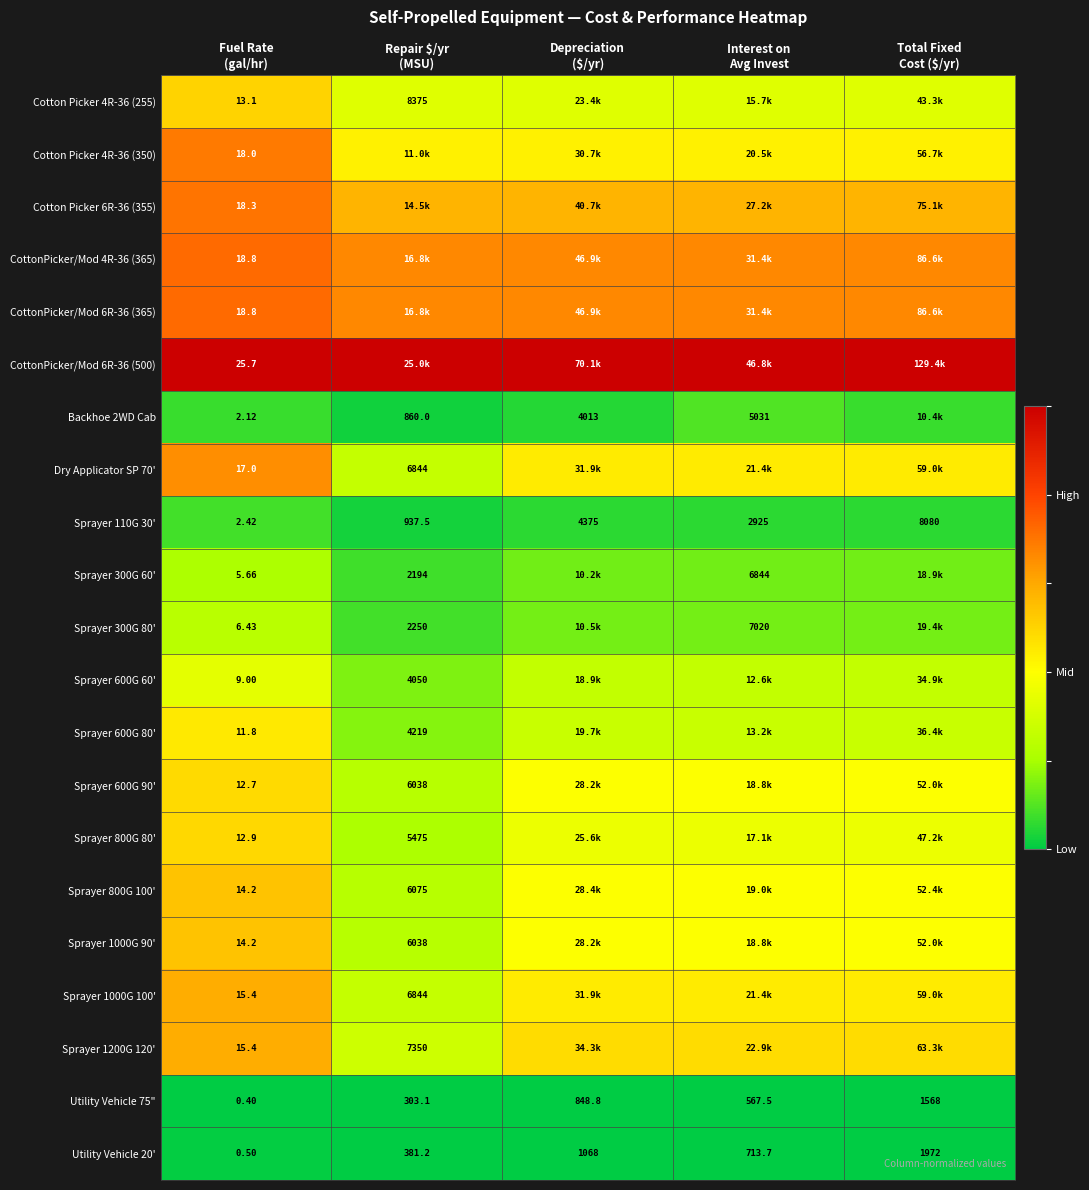

How many data points in Utility Vehicle 20' are above 713?

3